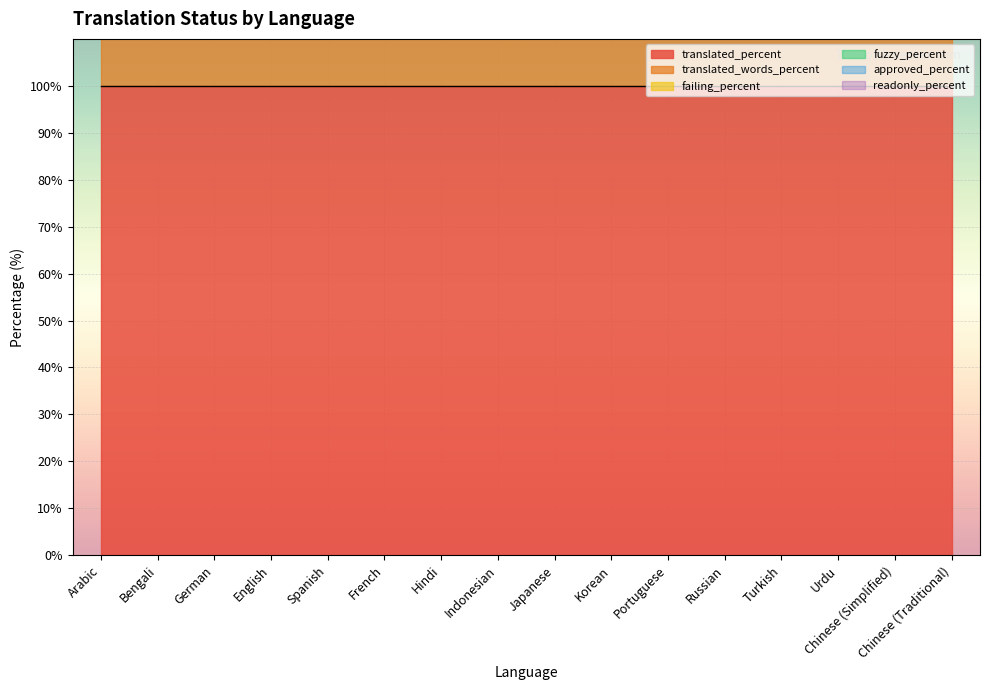

What is the total value across all series at Urdu?

200